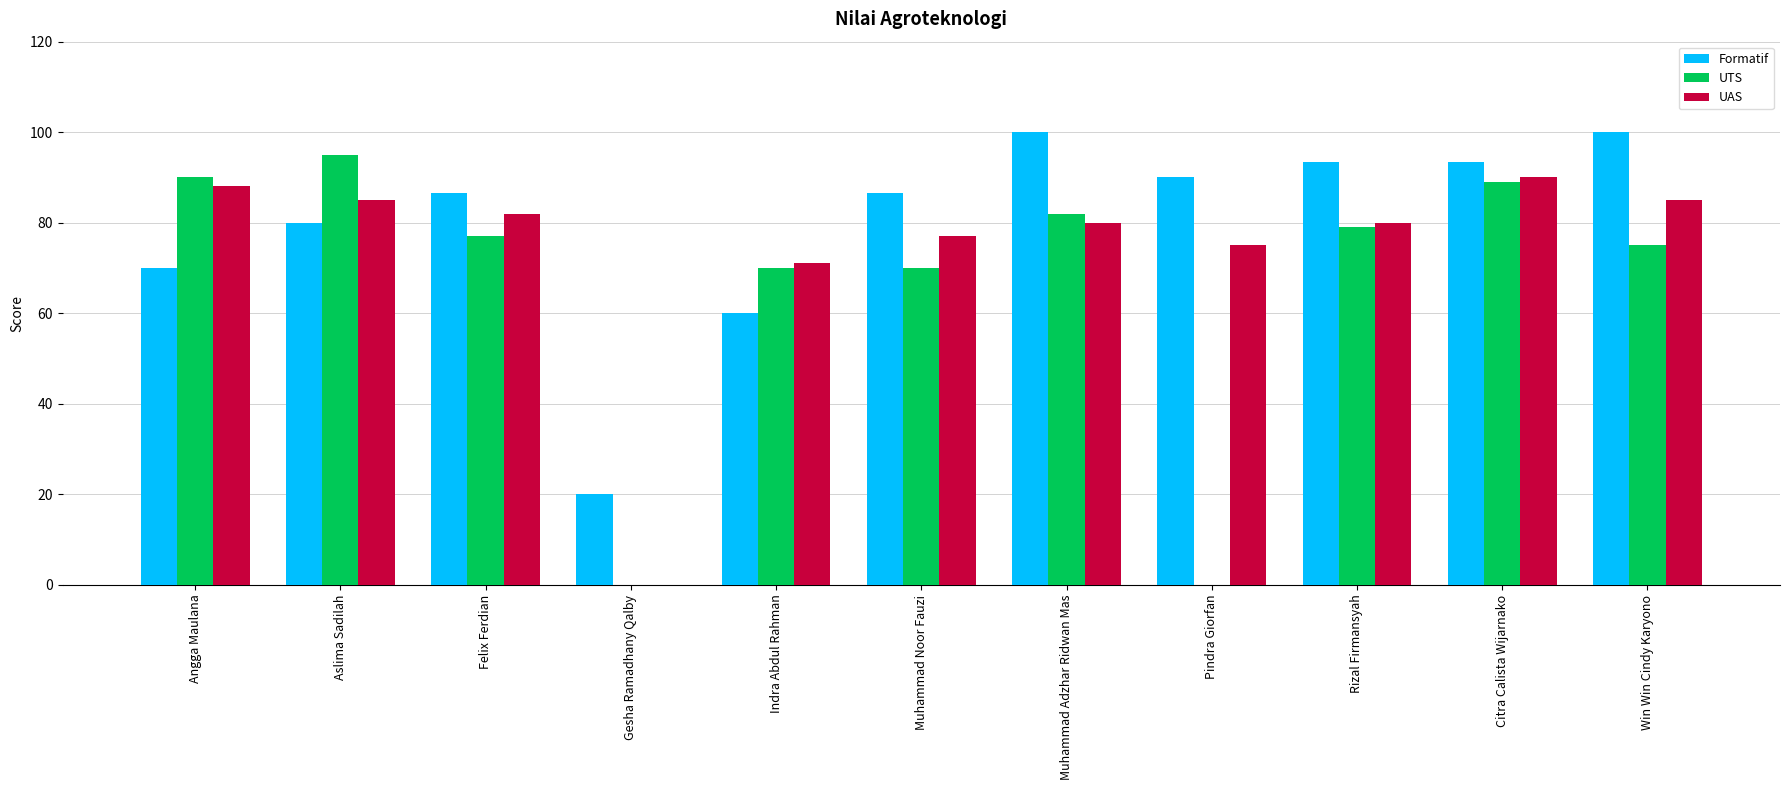

Is it true that Formatif equals 39.3 at Aslima Sadilah?

False